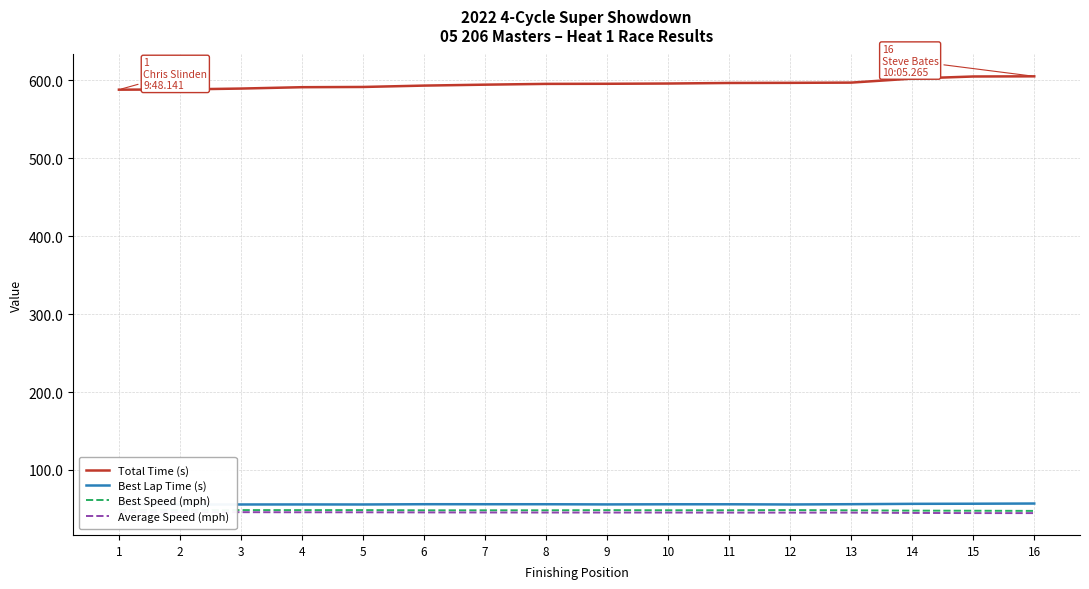

How many lines are shown in the chart?

4